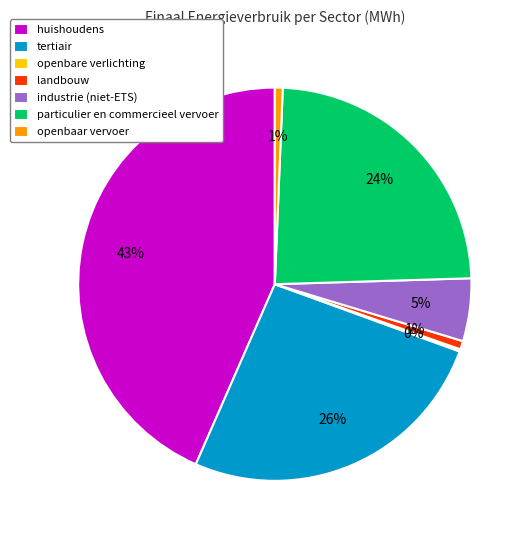

What percentage is the industrie (niet-ETS) slice, to the nearest percent?

5%